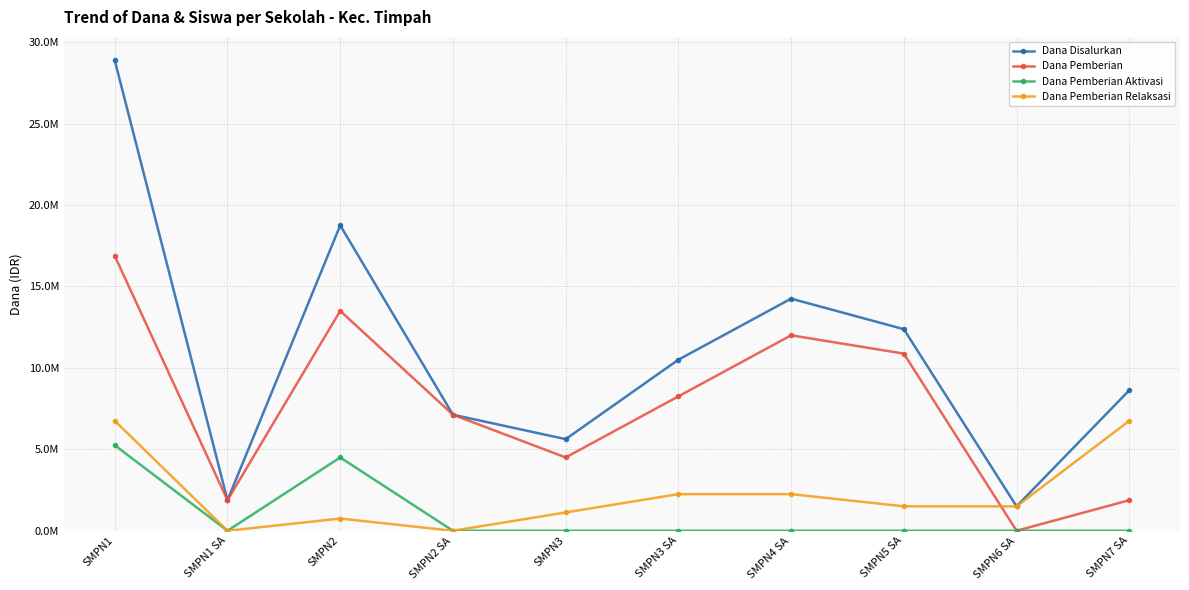

Is the value of Dana Disalurkan at SMPN2 greater than the value of Dana Pemberian Aktivasi at SMPN2 SA?

Yes